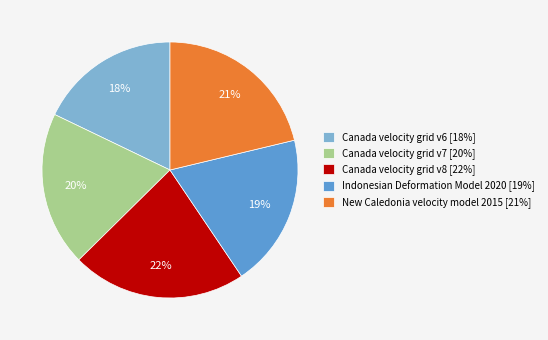

Is there any slice that represents more than half of the pie?

No